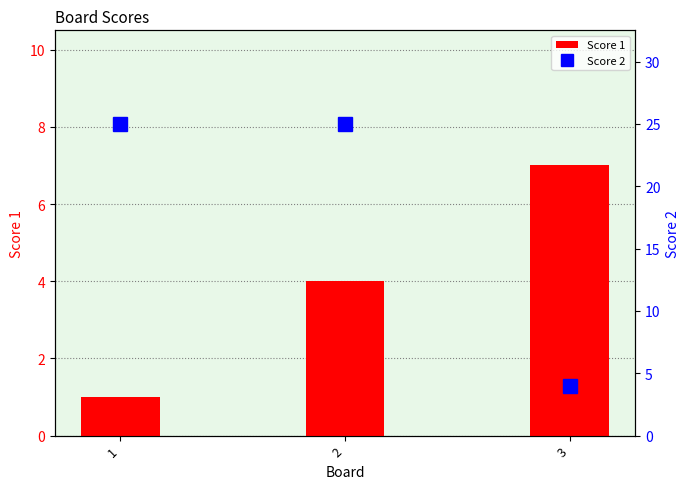

Where does the Score 1 series first go above 4?

3